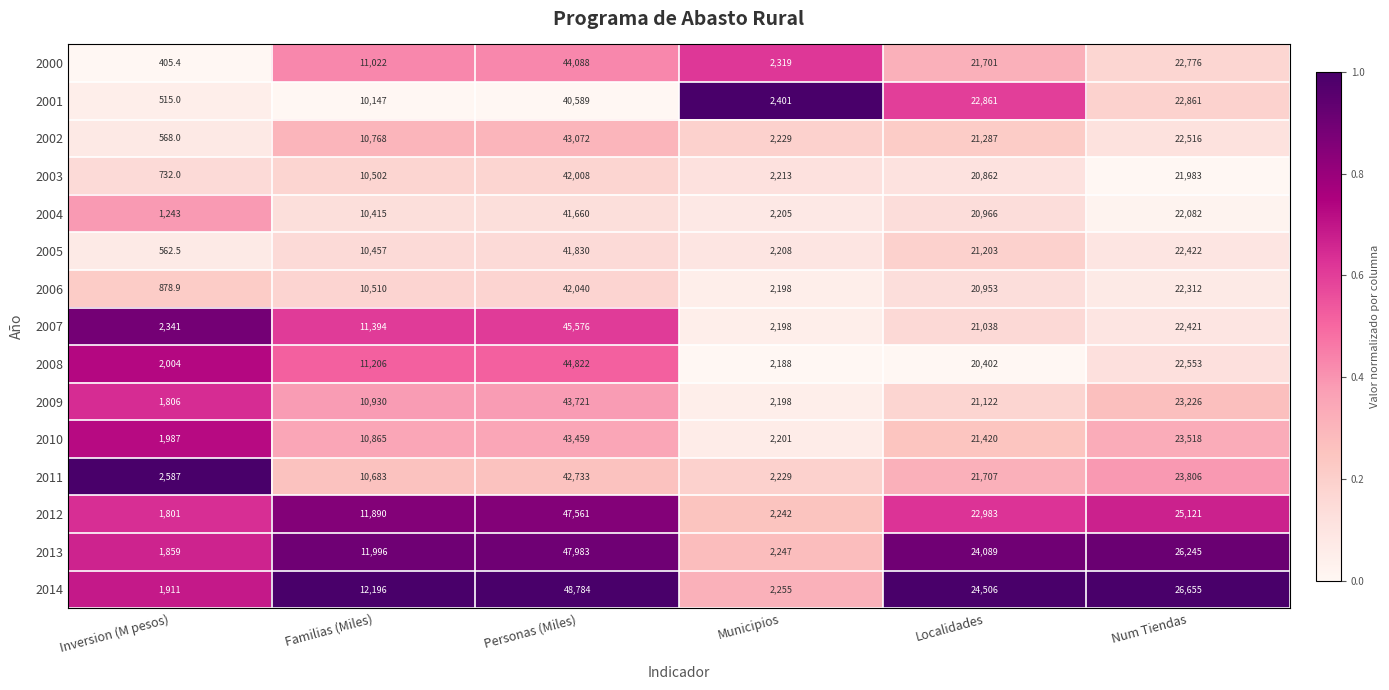

At which label does 2010 first exceed 21420?

Personas (Miles)